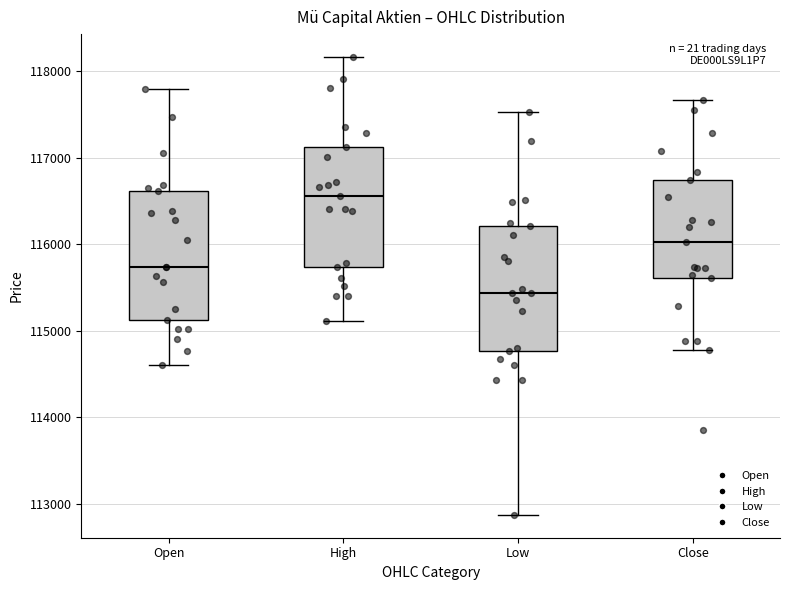

Reading left to right, transcribe this box plot: for each box, give where its median line is, the range the box spans, and where its two whiskers end, as read against the y-axis. The values are not printed on the chart, so give them approximately, as read against the axis.

Open: median 115700, box 115100 to 116600, whiskers 114600 to 117800
High: median 116600, box 115700 to 117100, whiskers 115100 to 118200
Low: median 115400, box 114800 to 116200, whiskers 112900 to 117500
Close: median 116000, box 115600 to 116700, whiskers 114800 to 117700